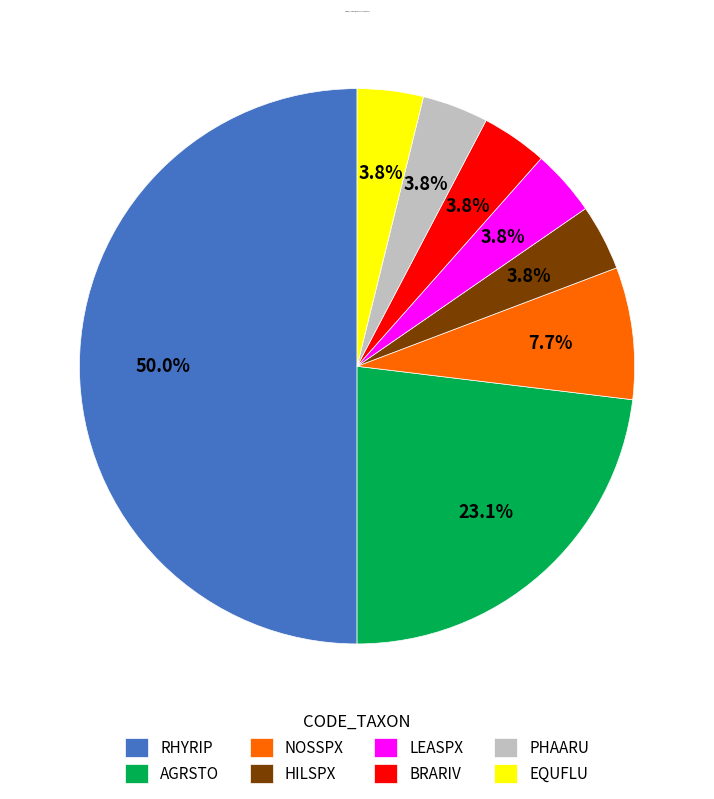

To the nearest percent, what portion does BRARIV represent?

4%